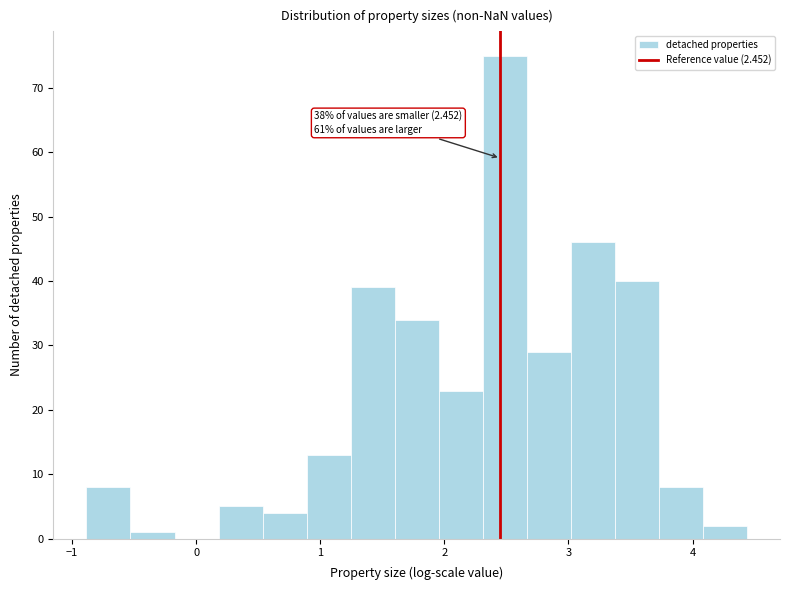

Around what value on the x-axis is the tallest bar? Give the approximate position of its centre, as read against the axis.

2.5